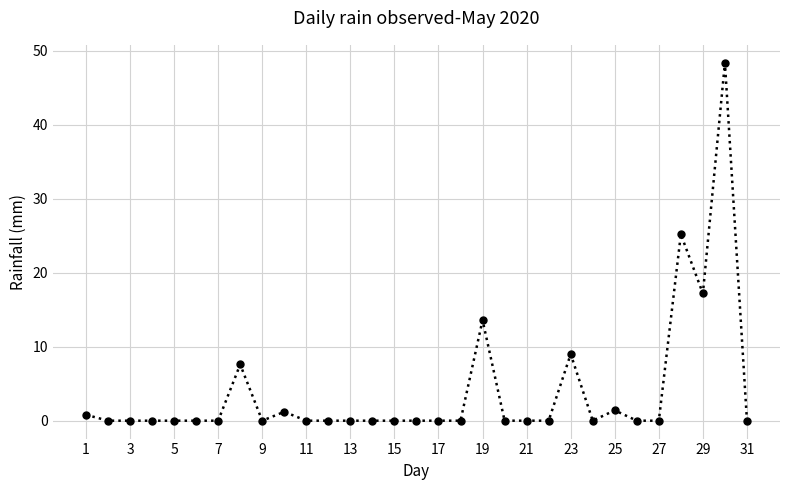

True or false: there are more than 1 points higher than both neighbors.

True